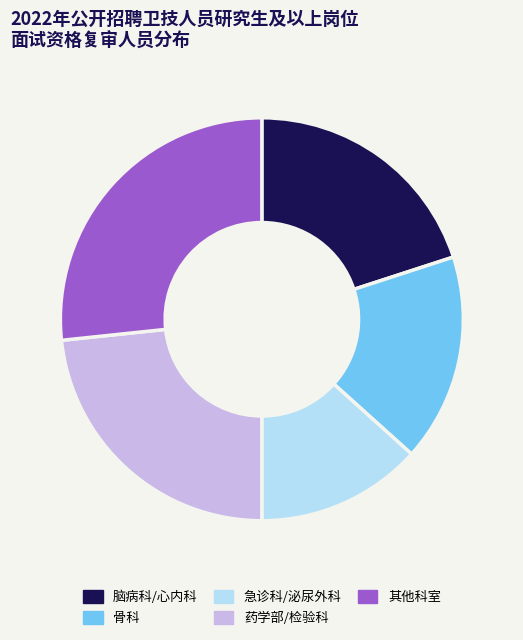

Does 其他科室 account for over 50% of the chart?

No